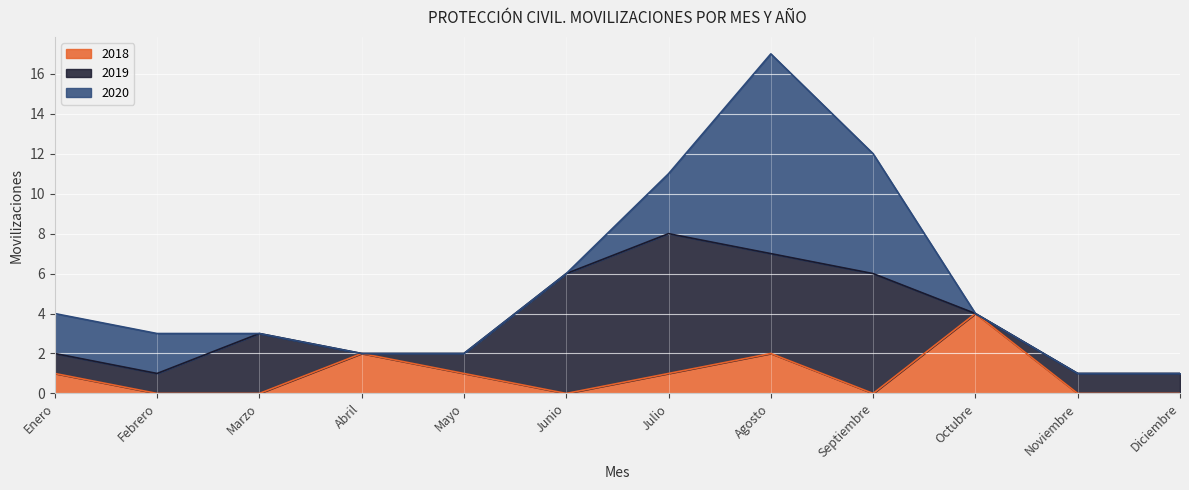

At which label does 2018 reach its minimum?

Febrero